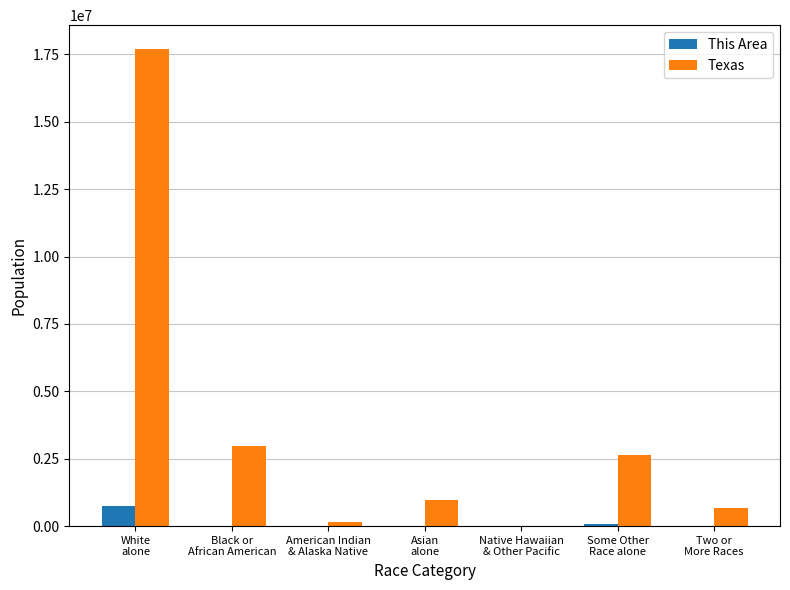

Which series has the largest total across all categories?

Texas